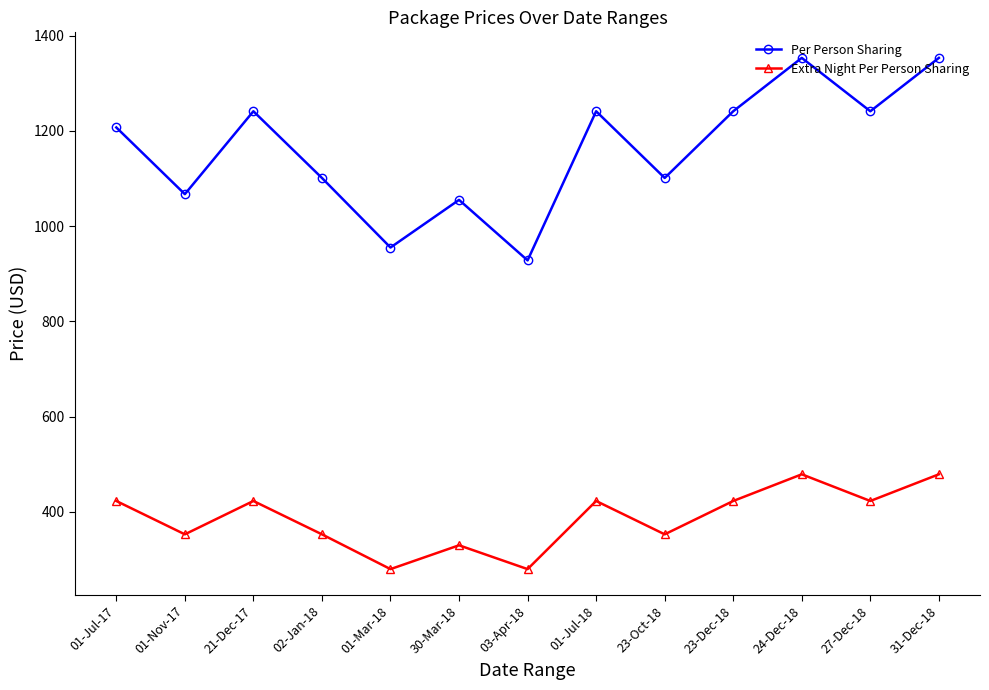

The value of Per Person Sharing at 23-Dec-18 is 1241. True or false?

True